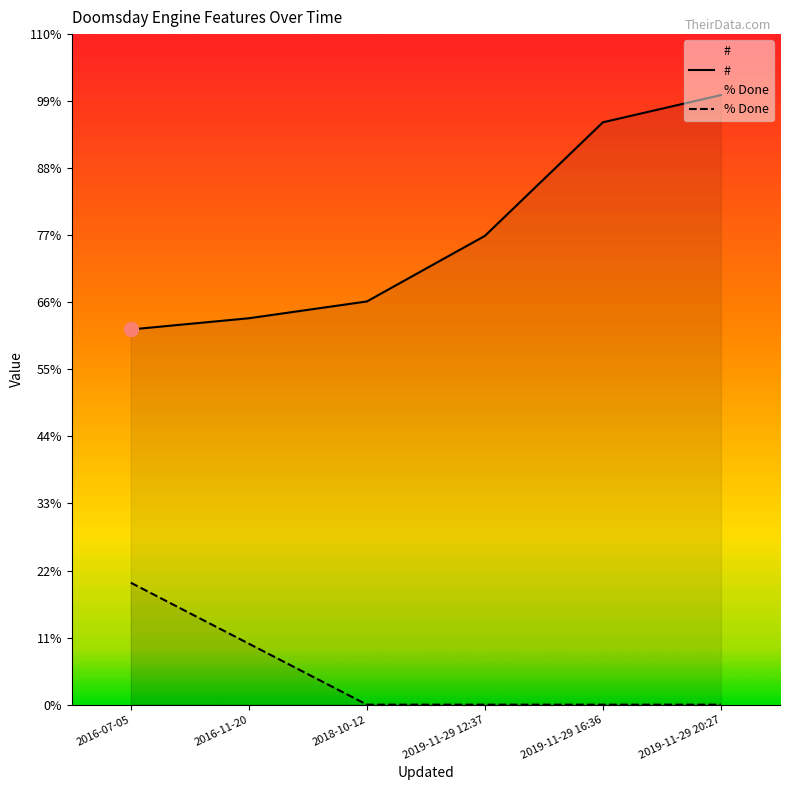

True or false: # and % Done intersect in this chart.

False